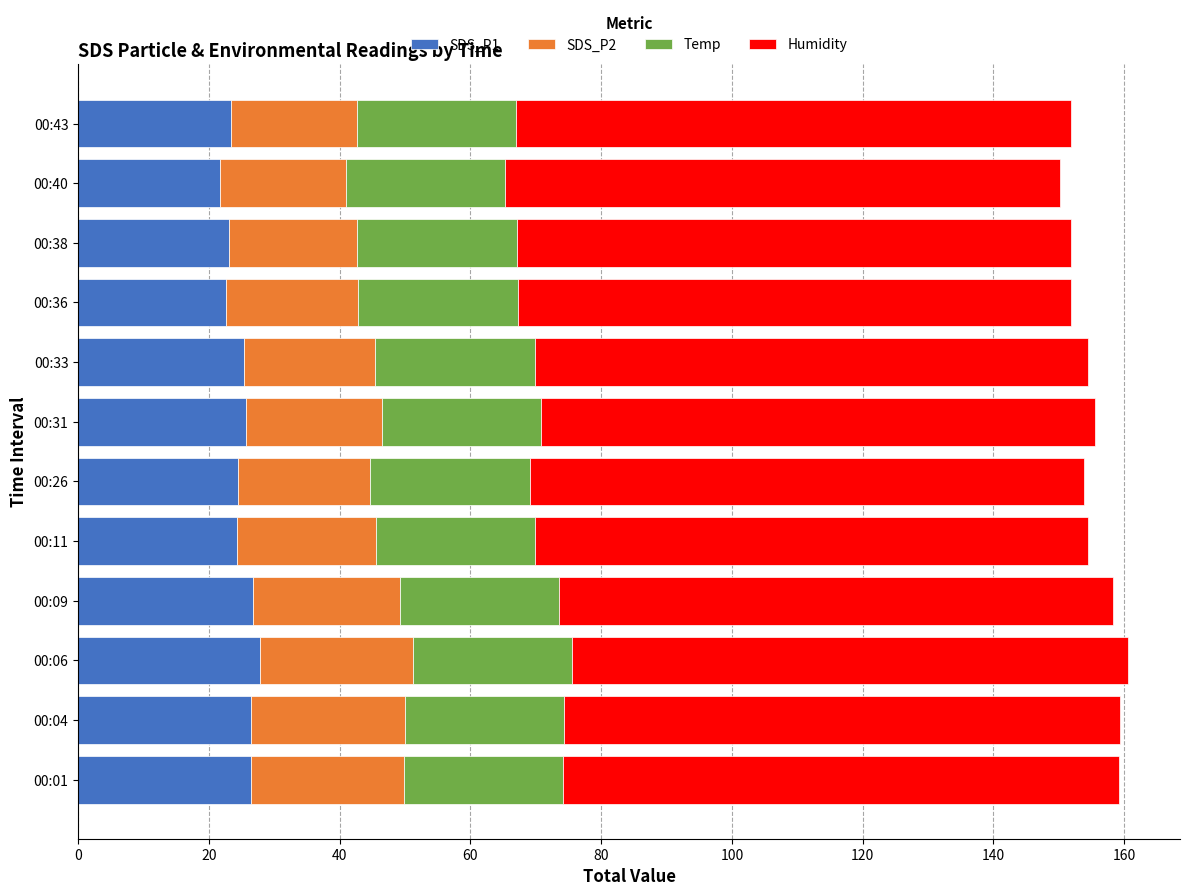

True or false: SDS_P1 has a value of 25.6 at 00:31.

True